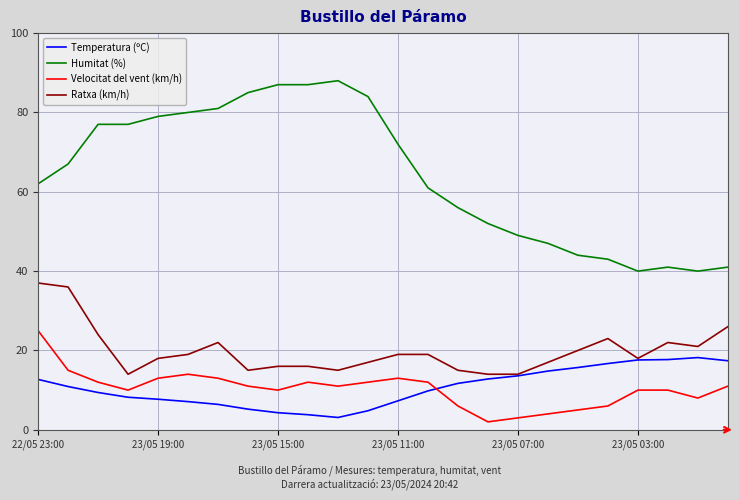

List the series in order of their peak value, highest first.

Humitat (%), Ratxa (km/h), Velocitat del vent (km/h), Temperatura (ºC)